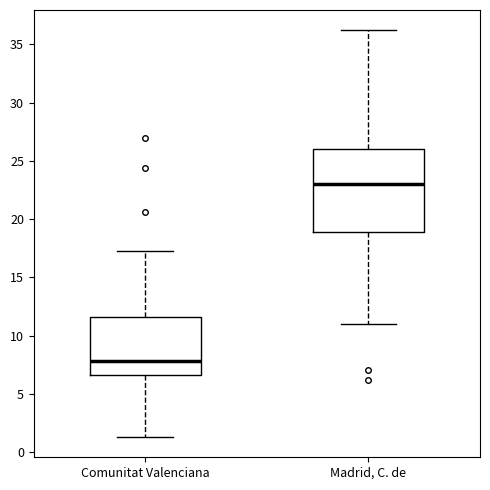

Which box's median line is the highest?

Madrid, C. de